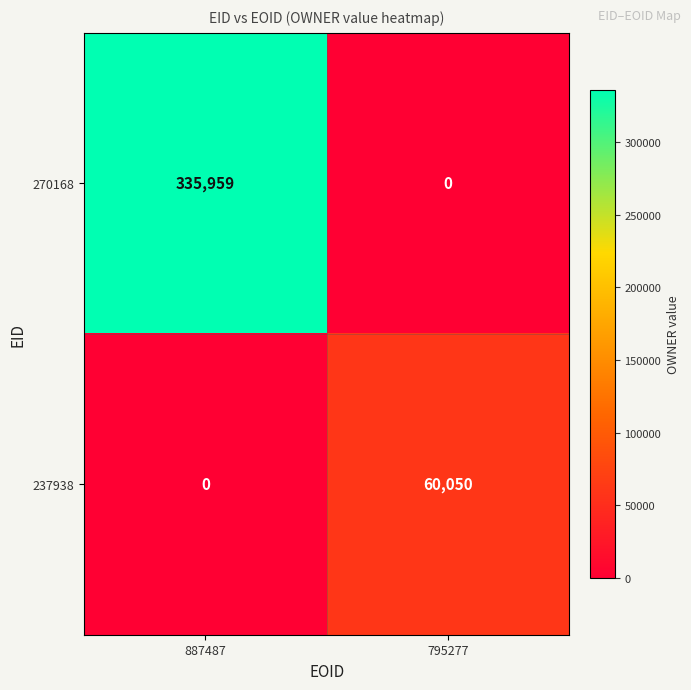

Which label corresponds to the largest value in the chart?

887487